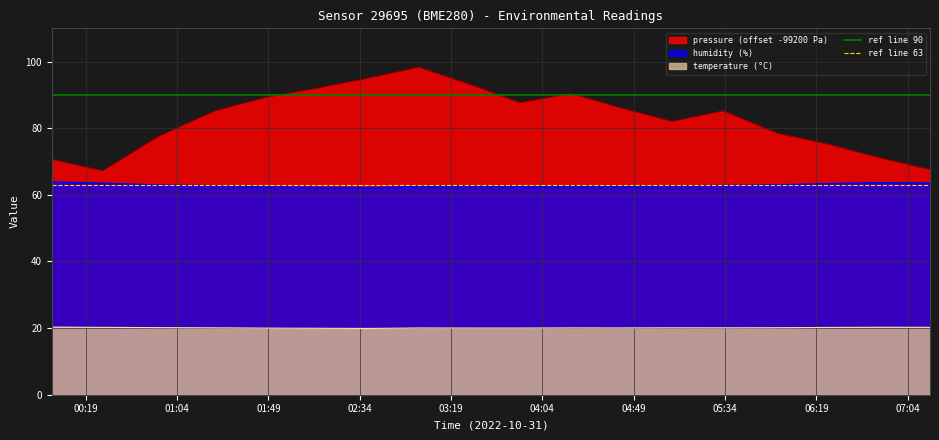

Does the chart have visible grid lines?

Yes